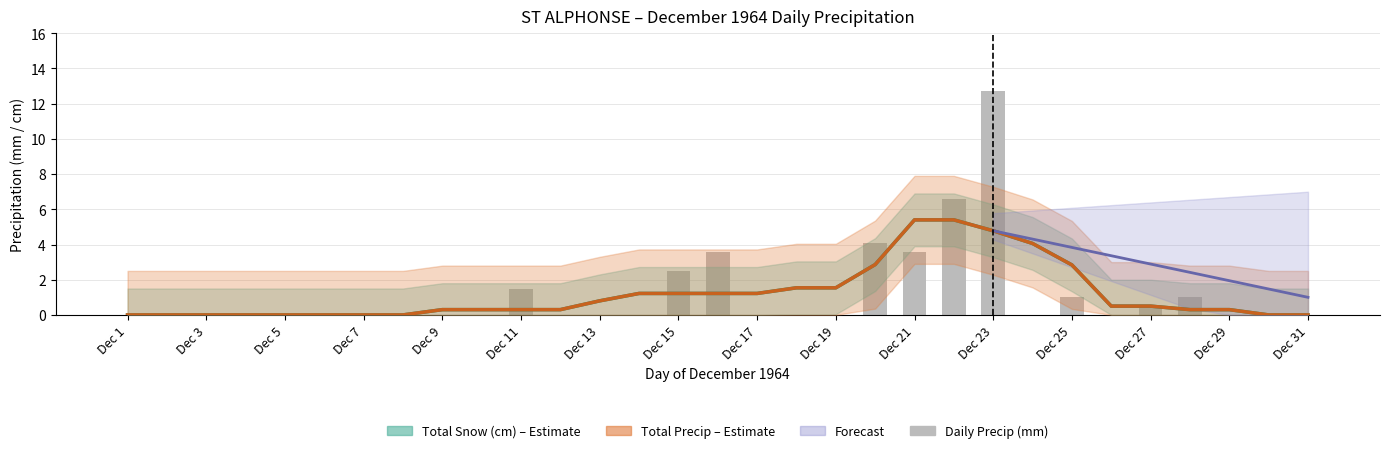

What is the maximum value shown in the chart?

12.7